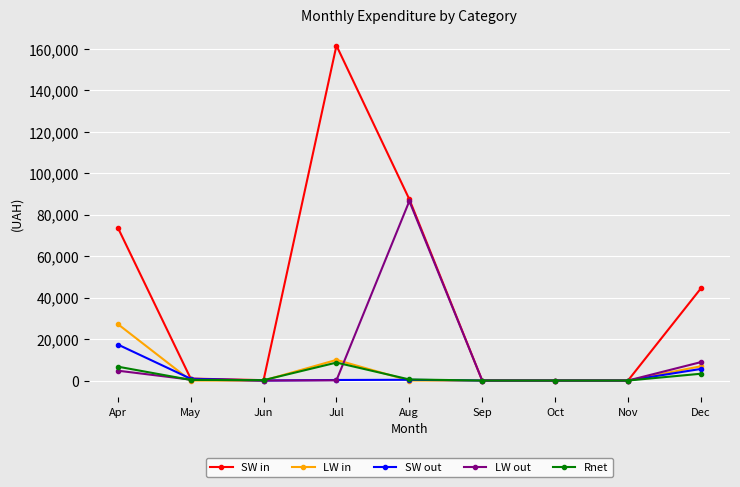

Is the value of LW out at Apr greater than the value of LW in at Oct?

Yes